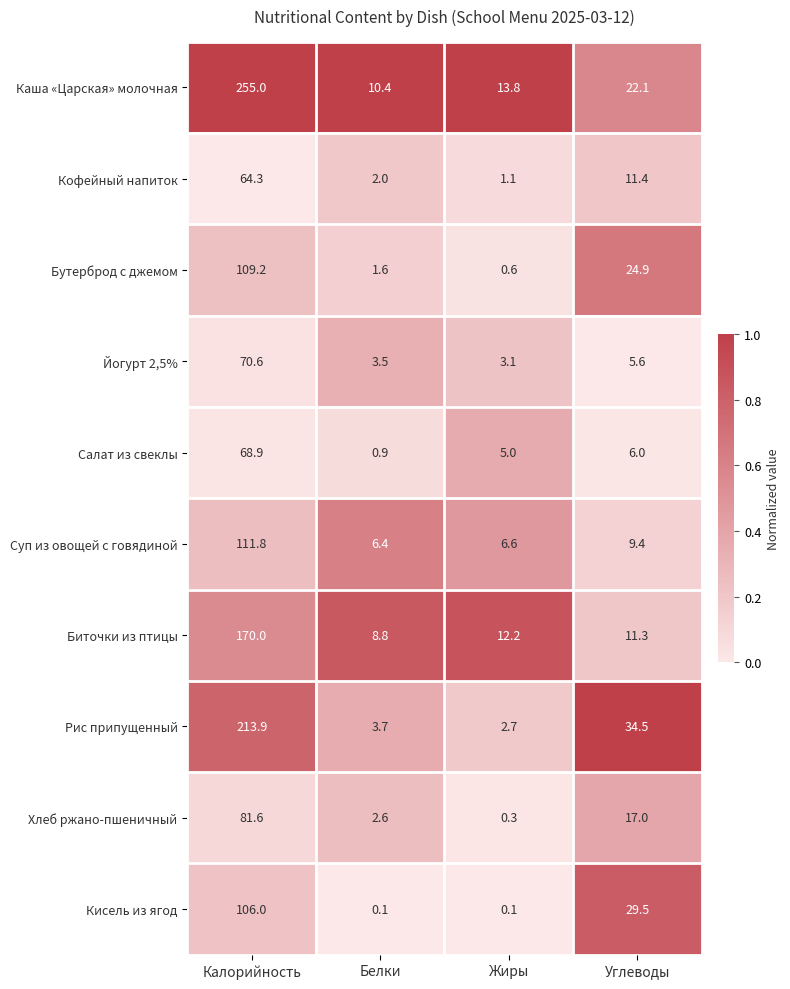

At how many categories does at least one series exceed 0?

4